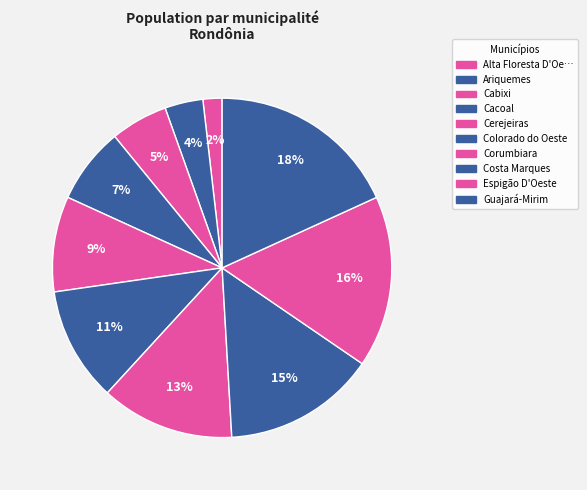

To the nearest percent, what is the difference between the largest and smallest slice percentages?

16%